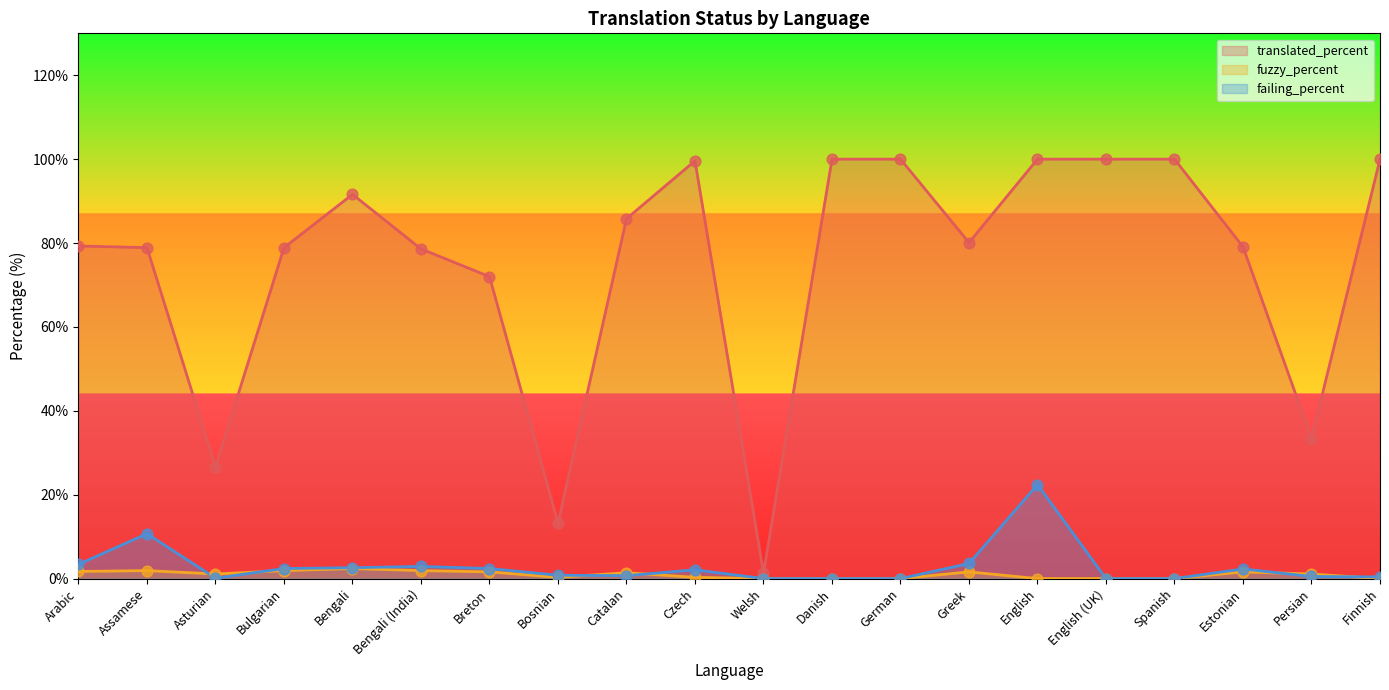

At which category is the sum across all series the highest?

English